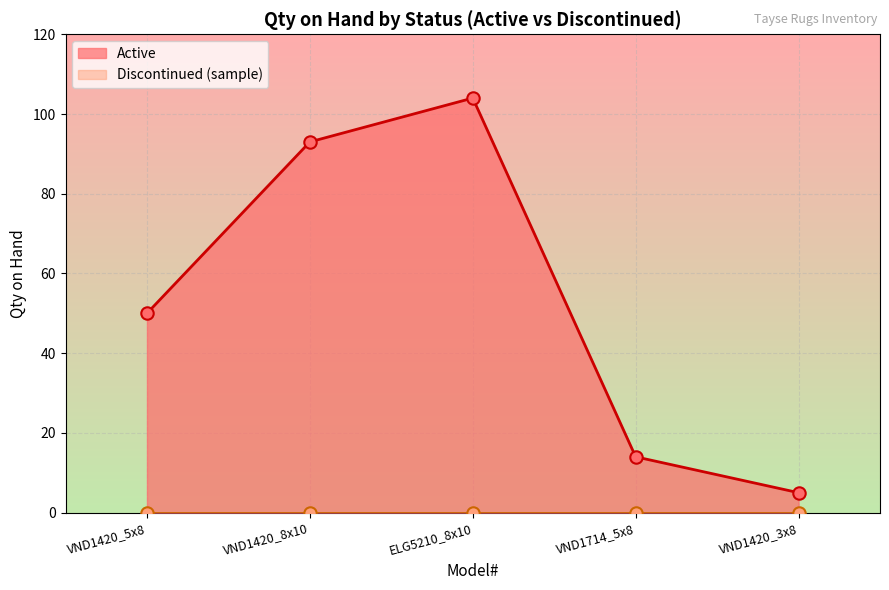

Approximately how many times larger is the value at VND1420_8x10 compared to VND1420_3x8?

18.6